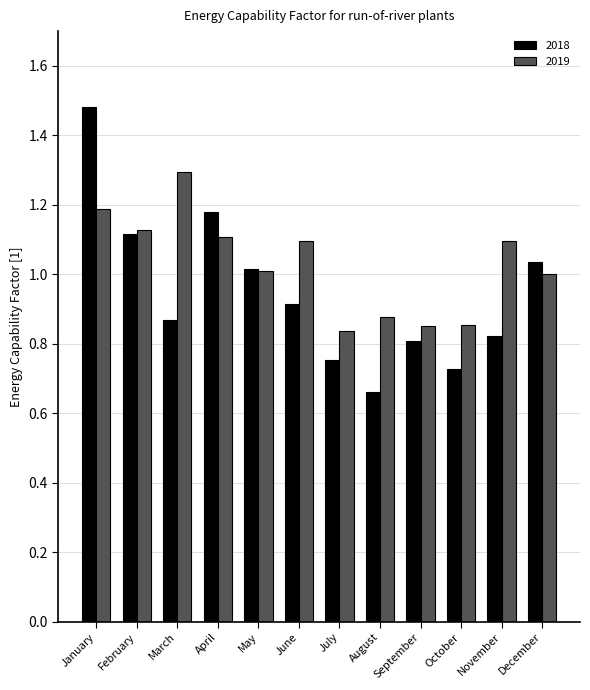

Which series has the largest total across all categories?

2019